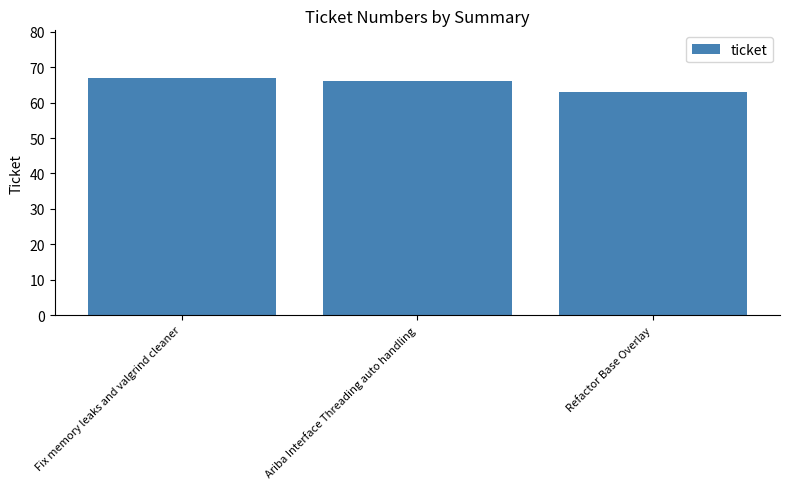

Which has a higher value, Refactor Base Overlay or Fix memory leaks and valgrind cleaner?

Fix memory leaks and valgrind cleaner